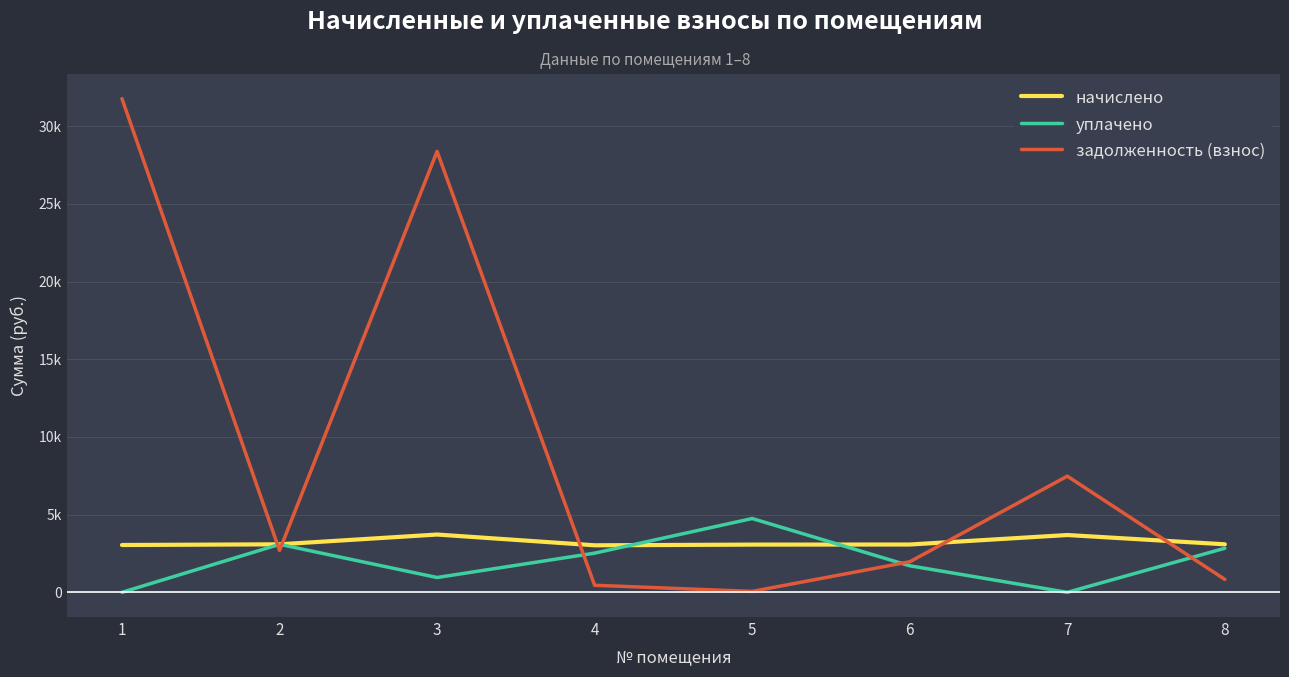

What are all the series names shown in the legend?

начислено, уплачено, задолженность (взнос)